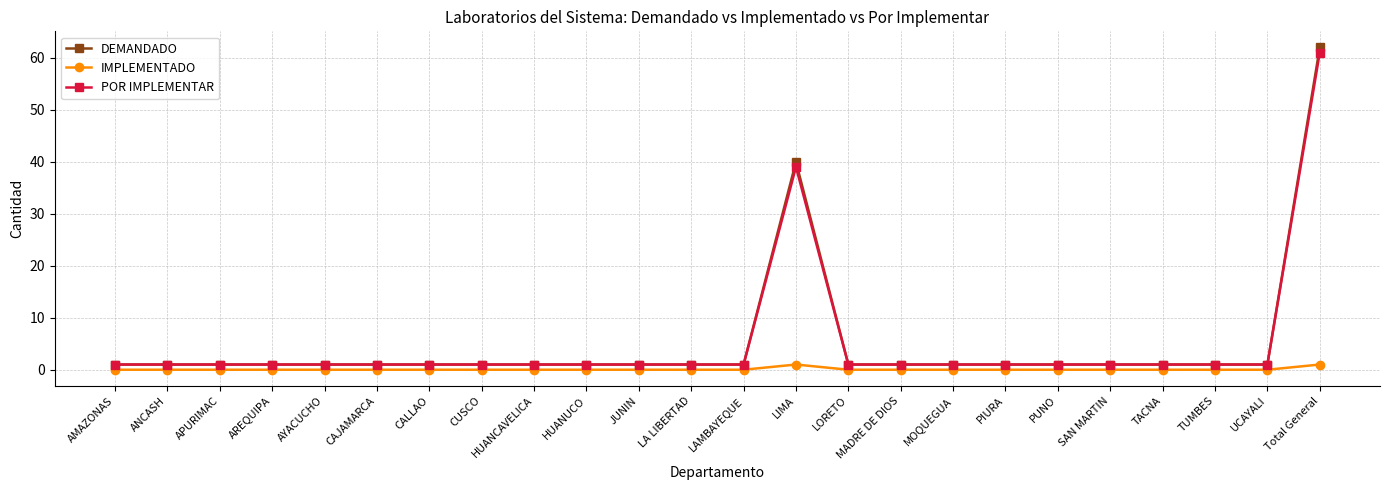

Which series has the largest range (max minus min)?

DEMANDADO